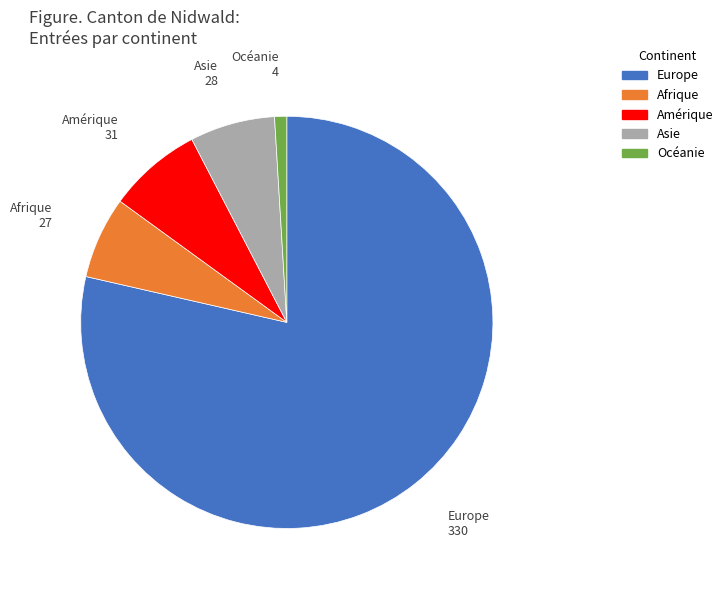

True or false: Océanie accounts for 15% of the total.

False